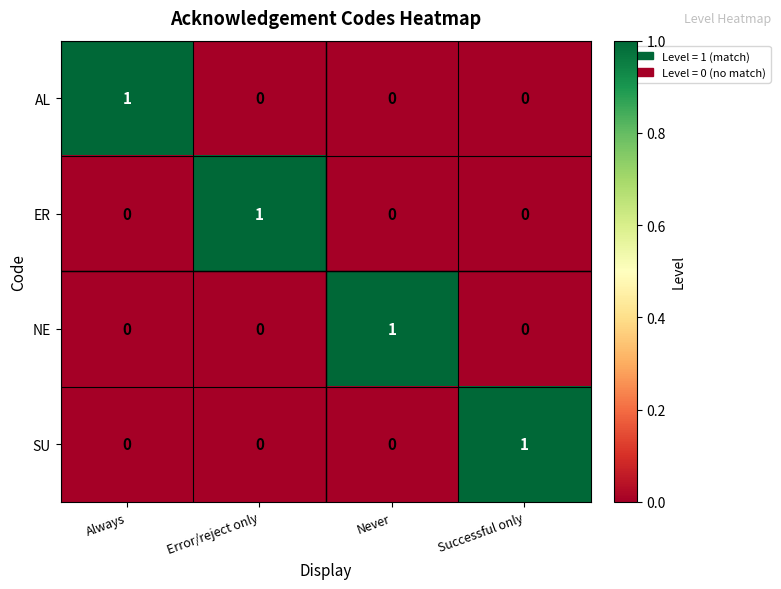

Is it true that NE equals 0 at Error/reject only?

True